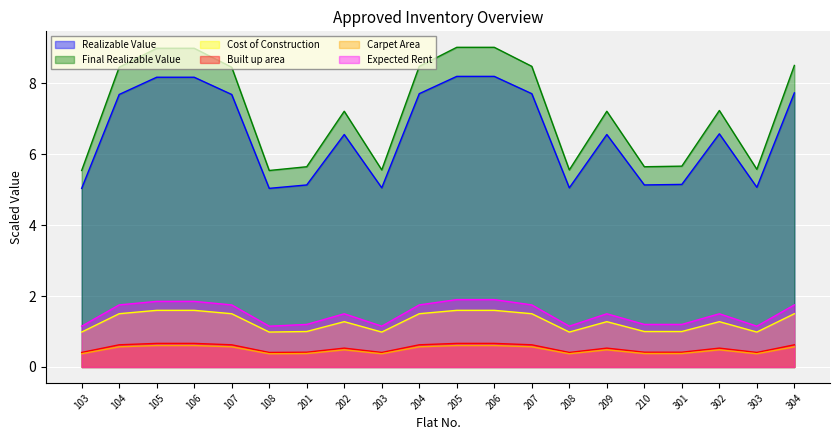

Which series has the largest total across all categories?

Final Realizable Value